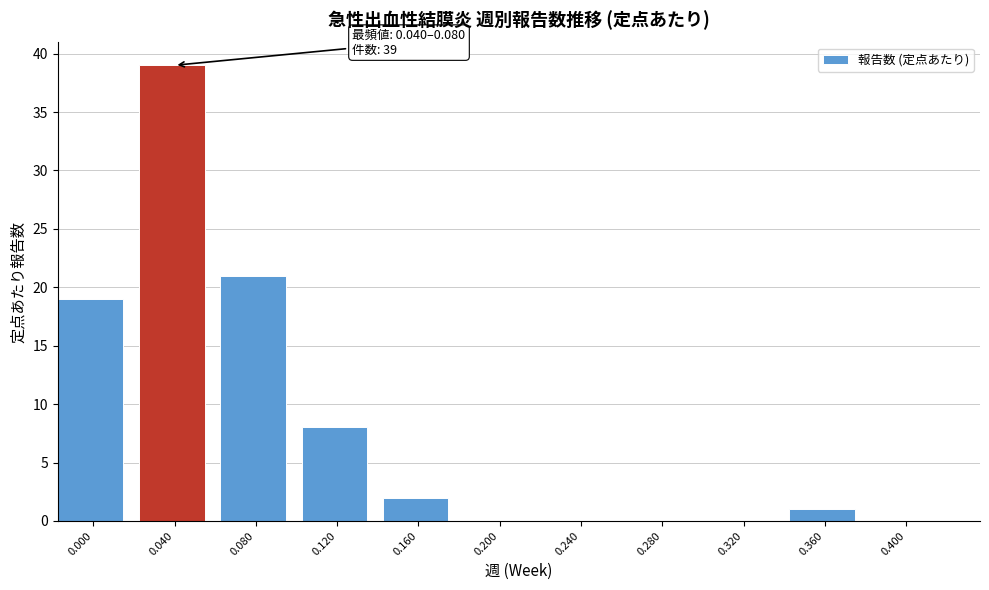

Reading left to right, transcribe all the data shown in this chart.

0.000=19	0.040=39	0.080=21	0.120=8	0.160=2	0.200=0	0.240=0	0.280=0	0.320=0	0.360=1	0.400=0